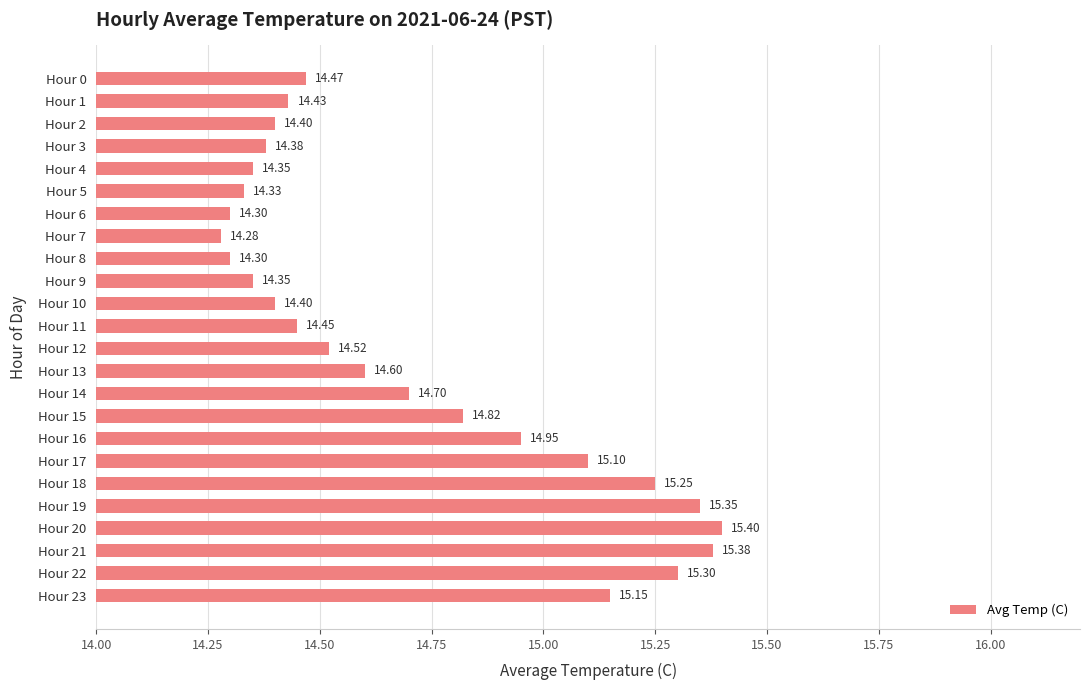

Approximately how many times larger is the value at Hour 6 compared to Hour 0?

1.0